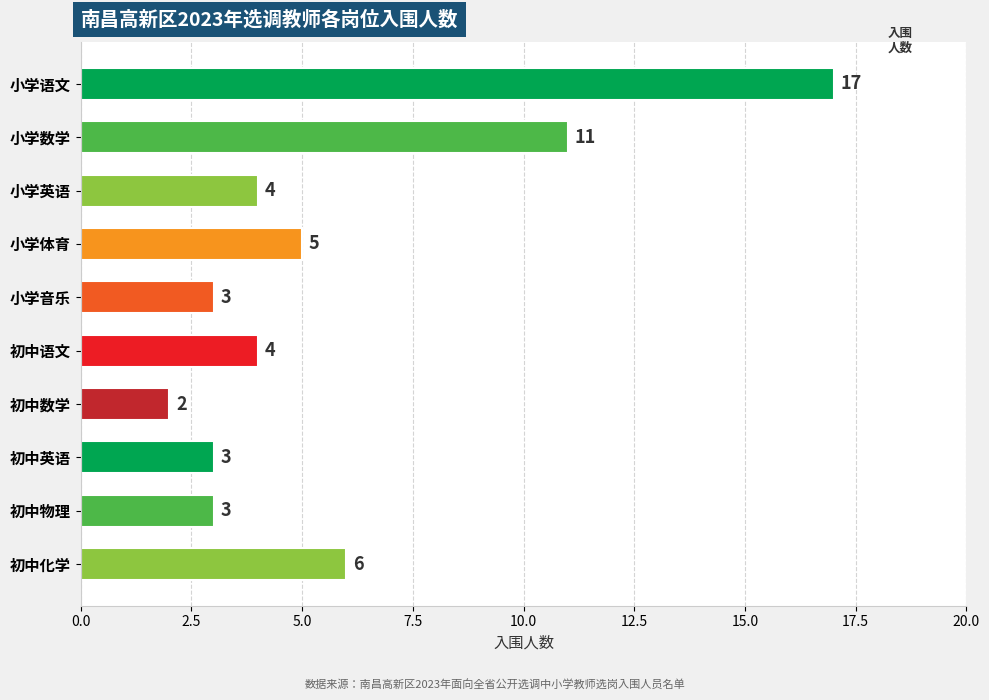

How many distinct data groups are displayed?

1